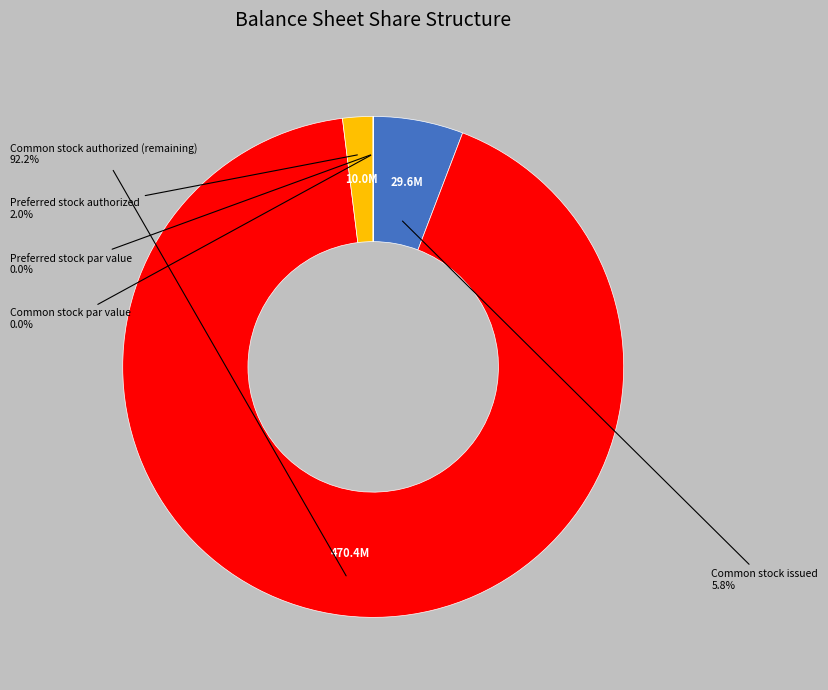

Is there a majority slice in this chart?

Yes